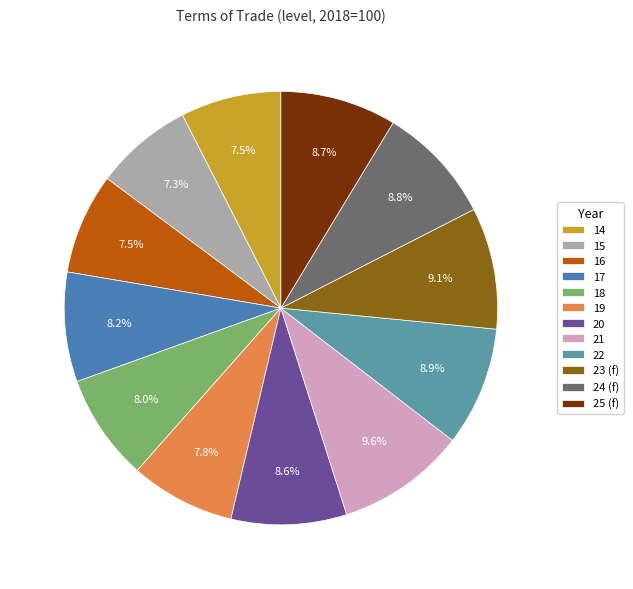

Count the number of slices in the pie.

12